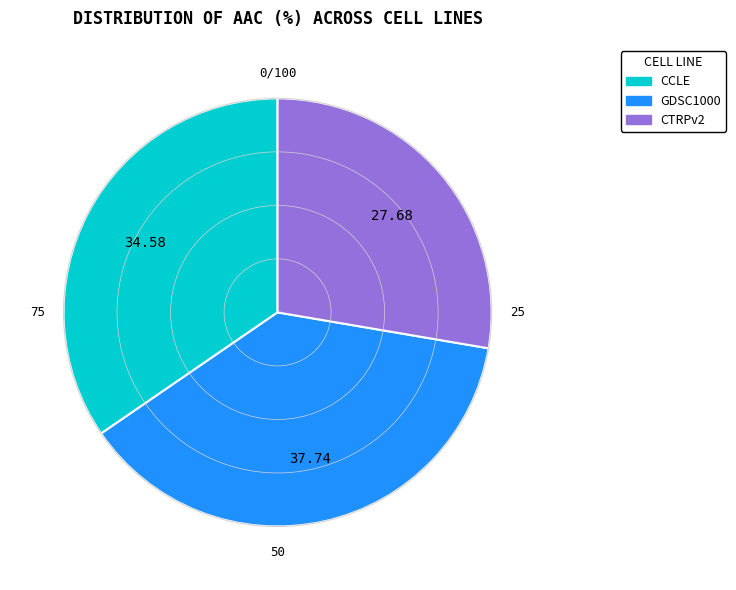

Between CTRPv2 and GDSC1000, which is larger?

GDSC1000